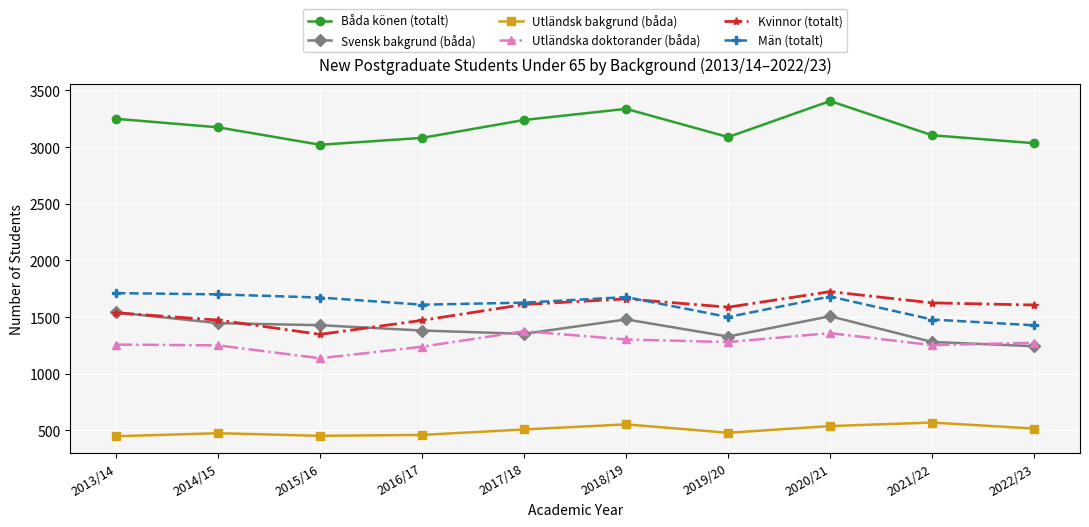

What is the difference between the Utländska doktorander (båda) values at 2021/22 and 2016/17?

14